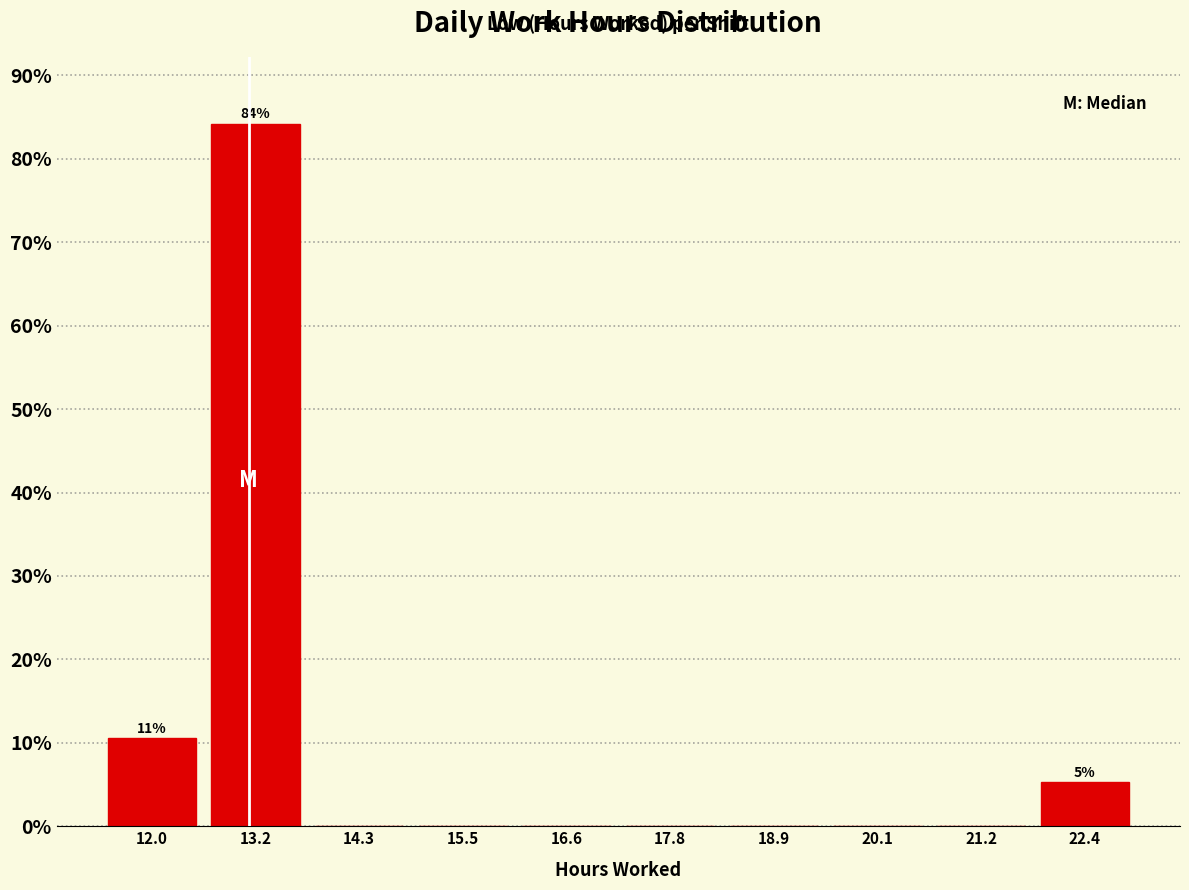

Which range on the x-axis has the tallest bar?

12.6 to 13.8